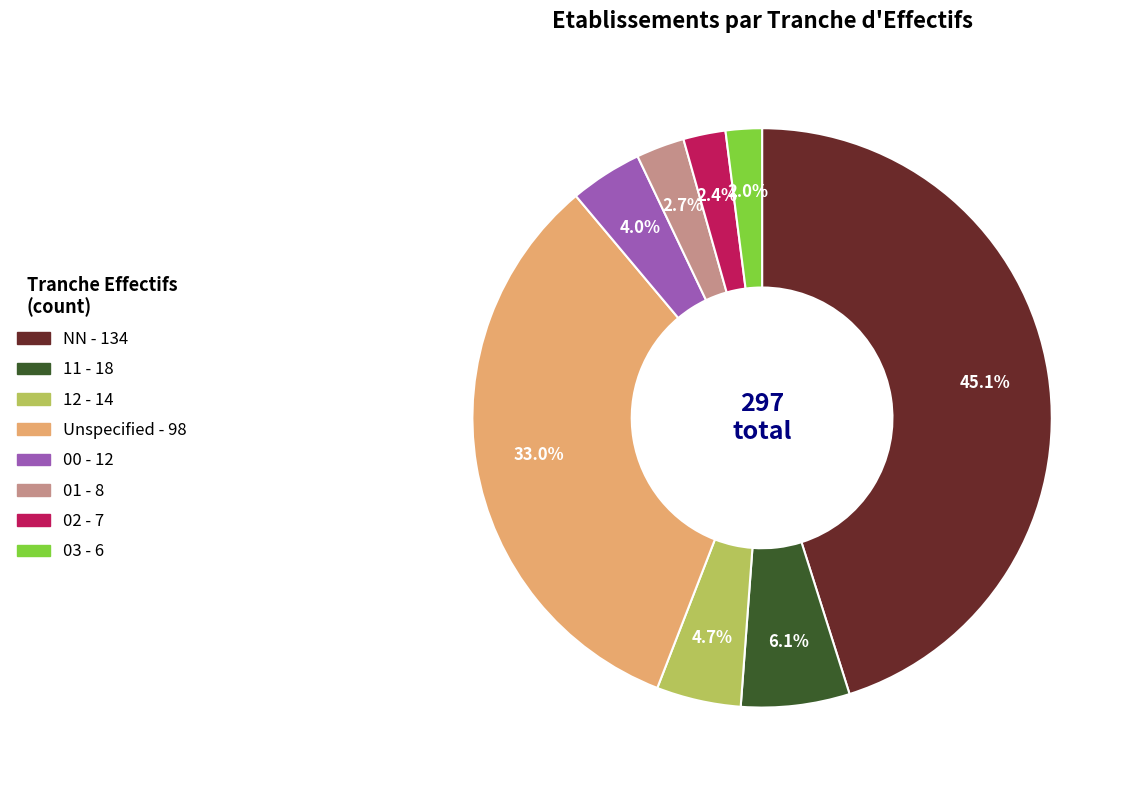

Does any single category account for the majority?

No